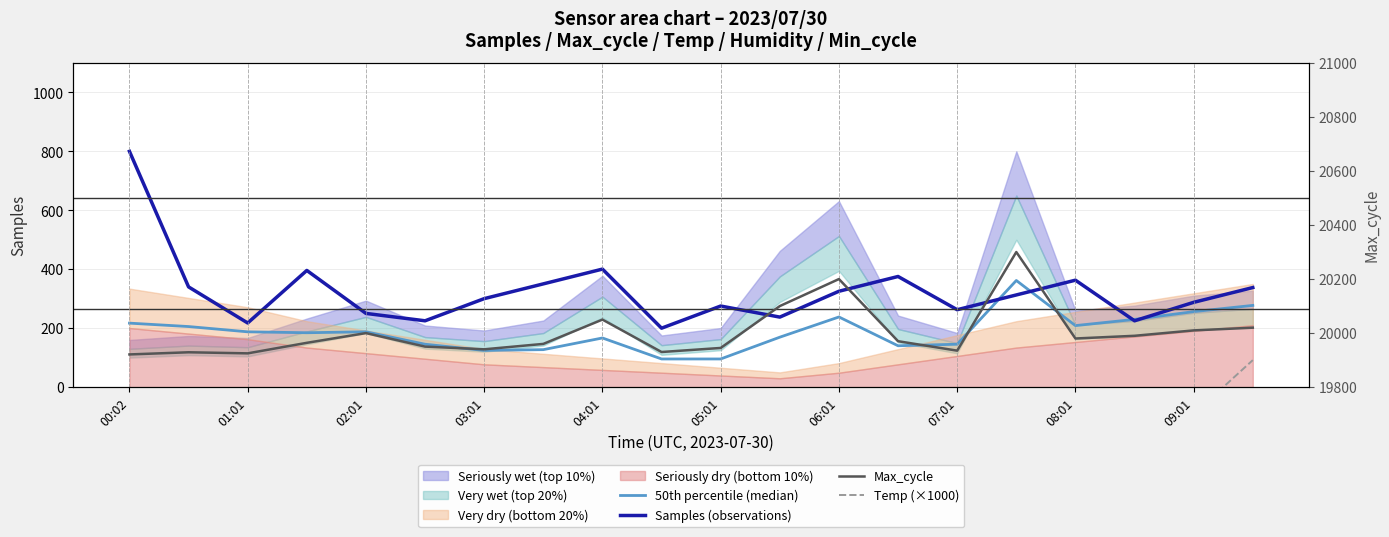

What is the value of the Max_cycle point at the 17th from the left?

19980.0